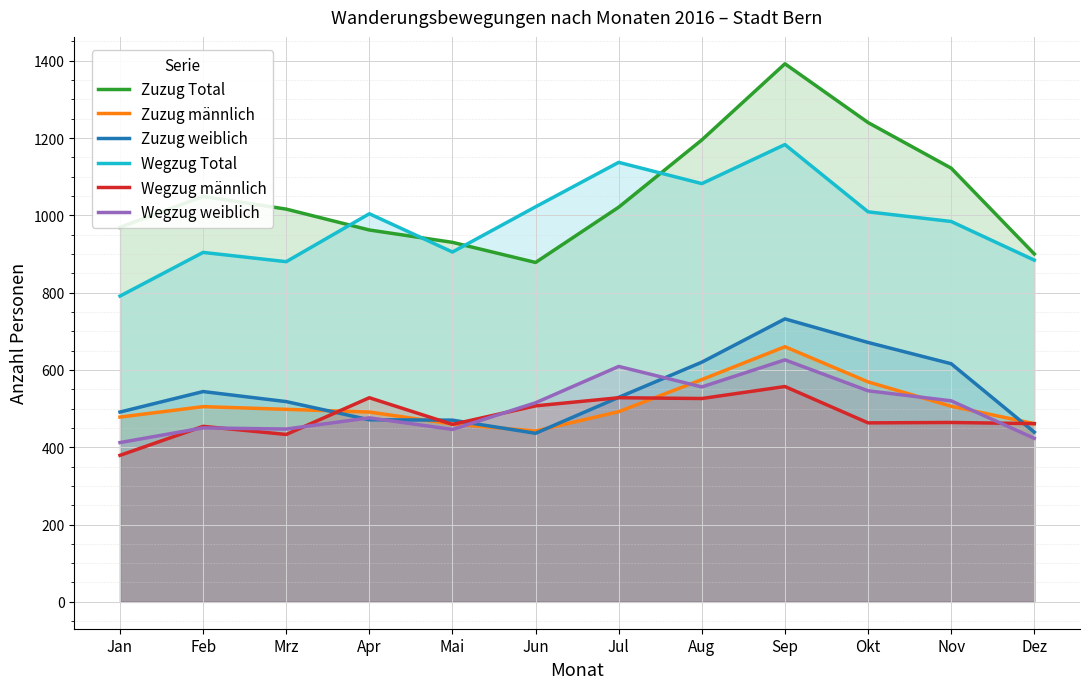

Reading right to left, list all the values displayed in this chart.

Zuzug Total: Dez=900	Nov=1122	Okt=1240	Sep=1392	Aug=1195	Jul=1021	Jun=878	Mai=930	Apr=962	Mrz=1016	Feb=1049	Jan=969
Zuzug männlich: Dez=461	Nov=506	Okt=569	Sep=660	Aug=575	Jul=492	Jun=442	Mai=460	Apr=491	Mrz=498	Feb=505	Jan=478
Zuzug weiblich: Dez=439	Nov=616	Okt=671	Sep=732	Aug=620	Jul=529	Jun=436	Mai=470	Apr=471	Mrz=518	Feb=544	Jan=491
Wegzug Total: Dez=884	Nov=984	Okt=1009	Sep=1183	Aug=1082	Jul=1137	Jun=1022	Mai=905	Apr=1004	Mrz=880	Feb=904	Jan=791
Wegzug männlich: Dez=461	Nov=464	Okt=463	Sep=557	Aug=526	Jul=528	Jun=507	Mai=459	Apr=528	Mrz=433	Feb=454	Jan=379
Wegzug weiblich: Dez=423	Nov=520	Okt=546	Sep=626	Aug=556	Jul=609	Jun=515	Mai=446	Apr=476	Mrz=447	Feb=450	Jan=412